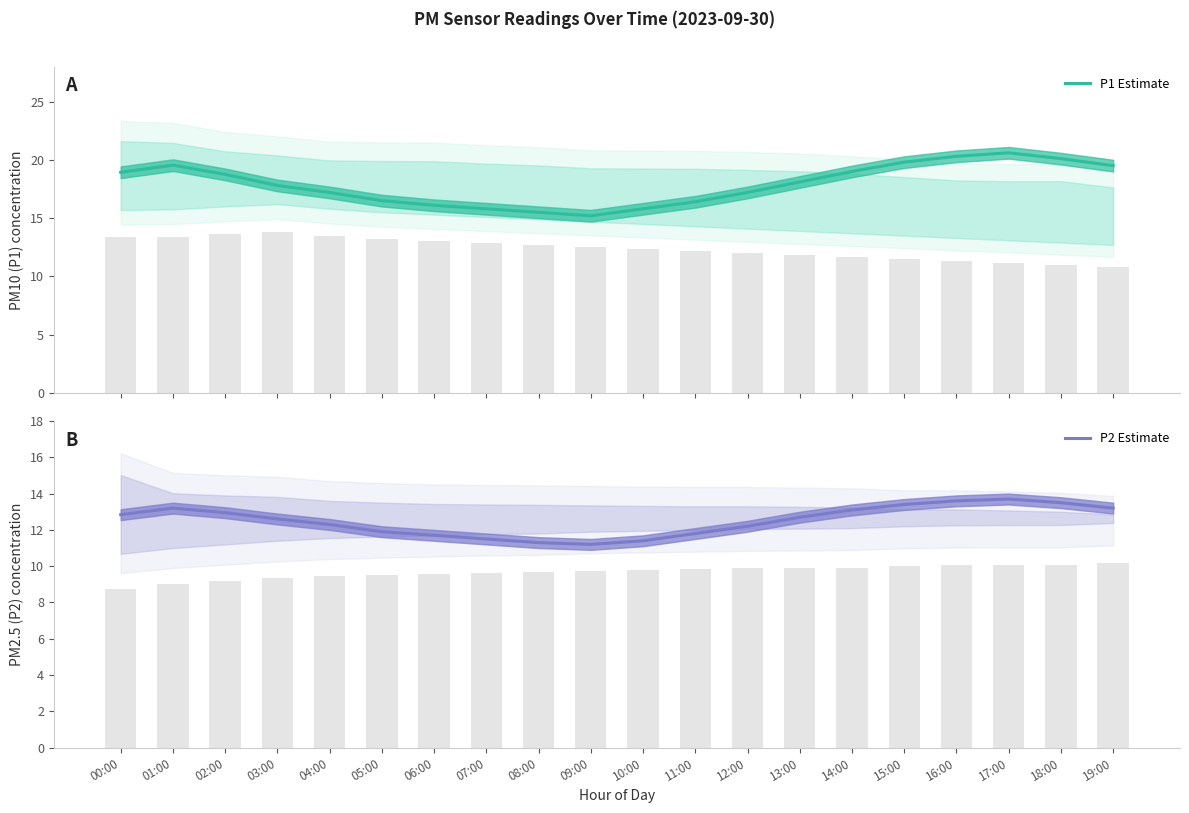

What is the difference between the maximum and minimum values in the P1 Estimate series?

5.4